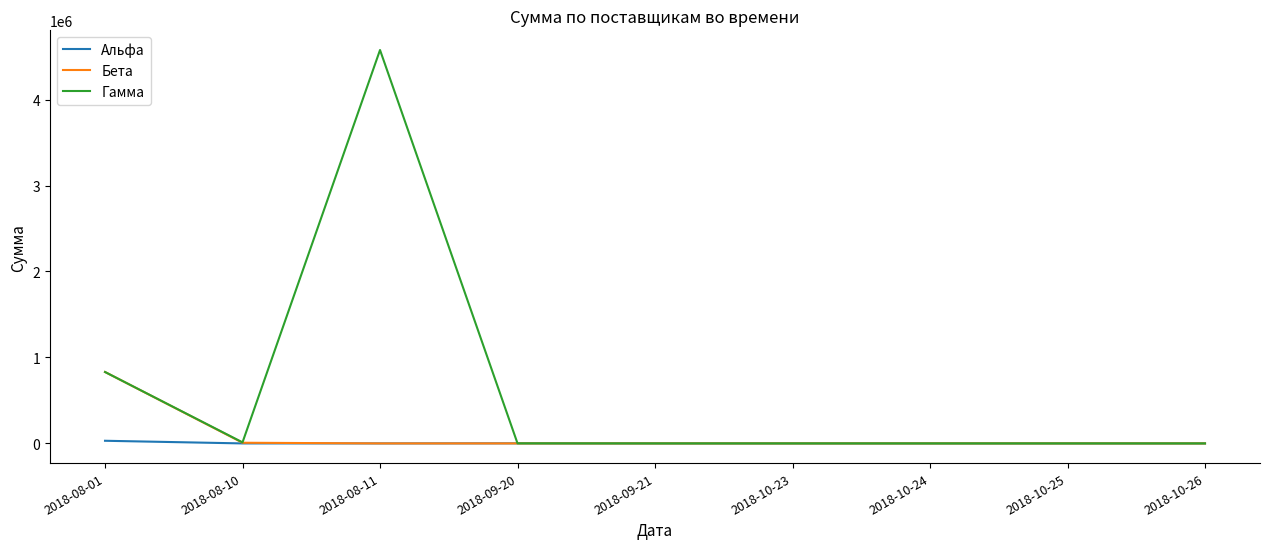

How many lines are shown in the chart?

3